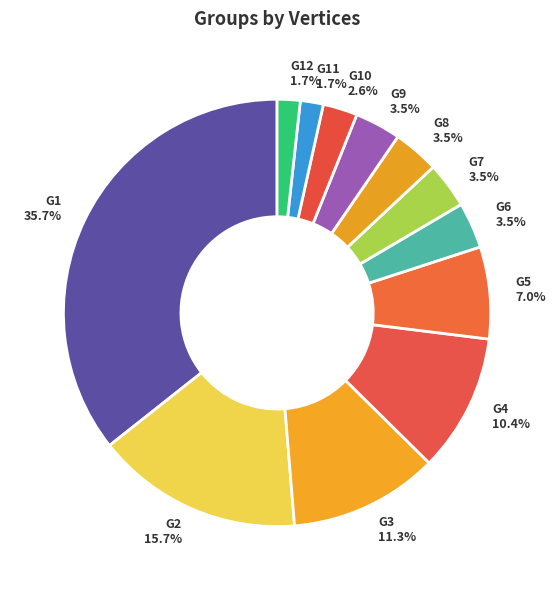

Between G11 and G4, which is larger?

G4